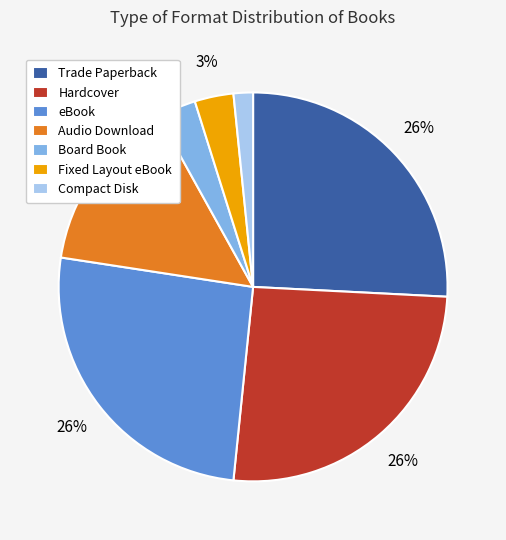

How many slices are in this pie chart?

7